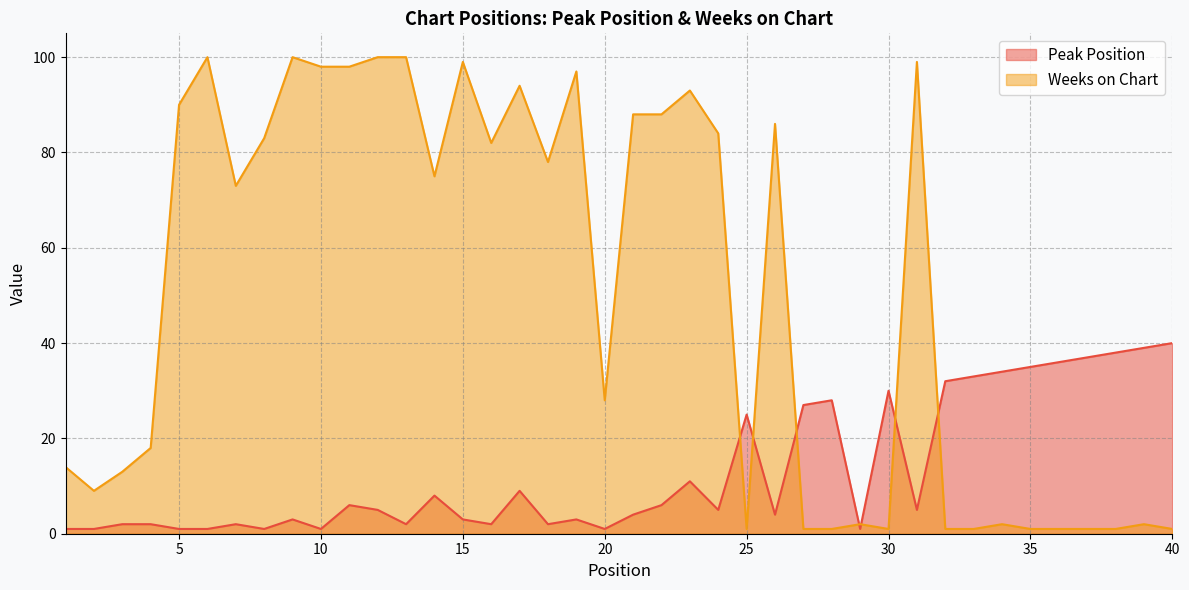

At which category does the chart reach its minimum across all series?

1